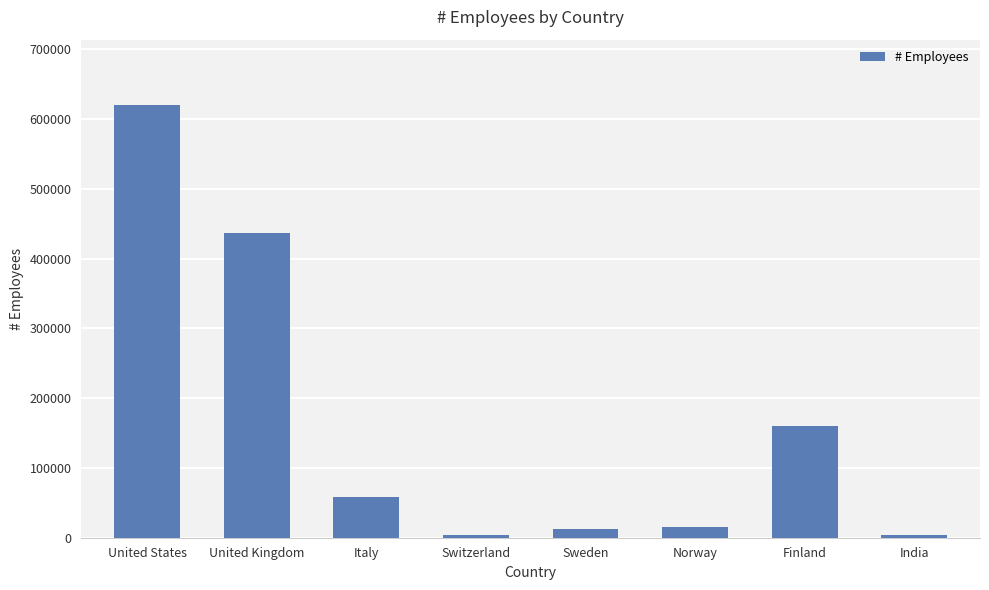

What position from the right is Switzerland?

5